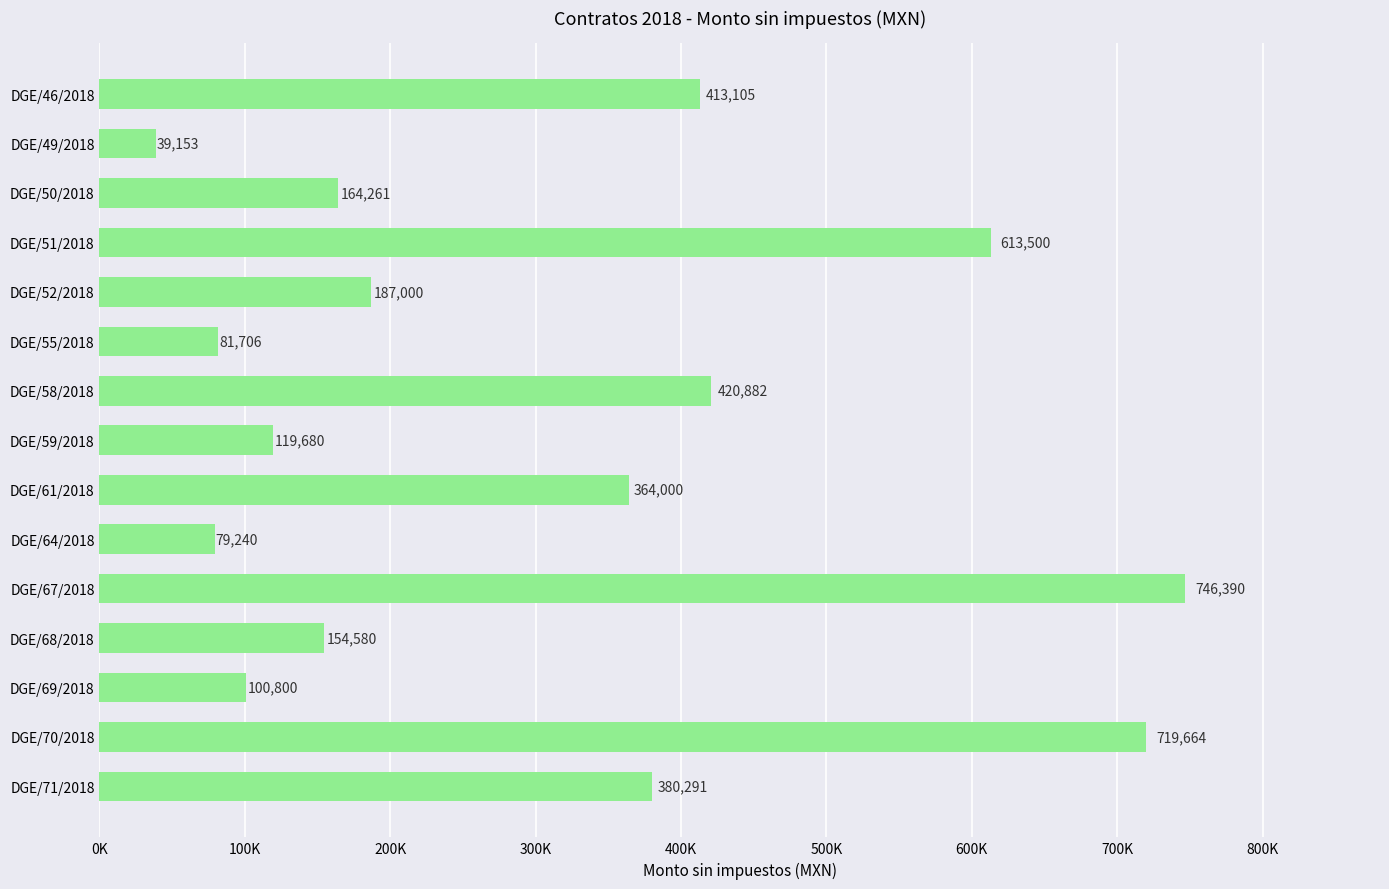

Are the bars horizontal?

Yes